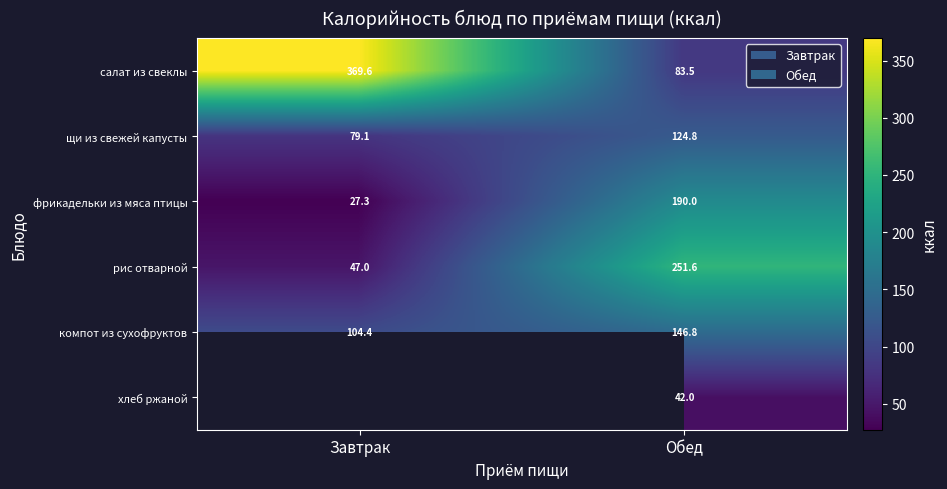

At which label is компот из сухофруктов closest to 125?

Завтрак